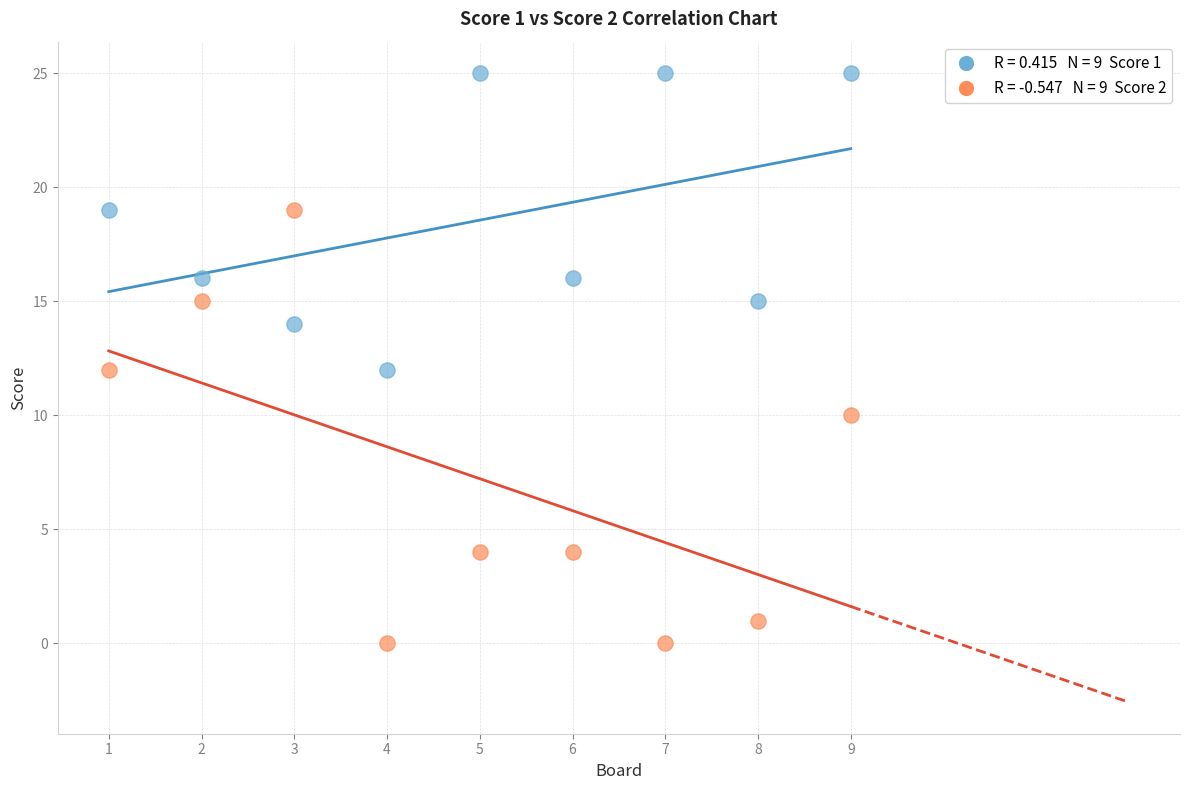

Across all data points, what is the range of Y values (max minus min)?

25